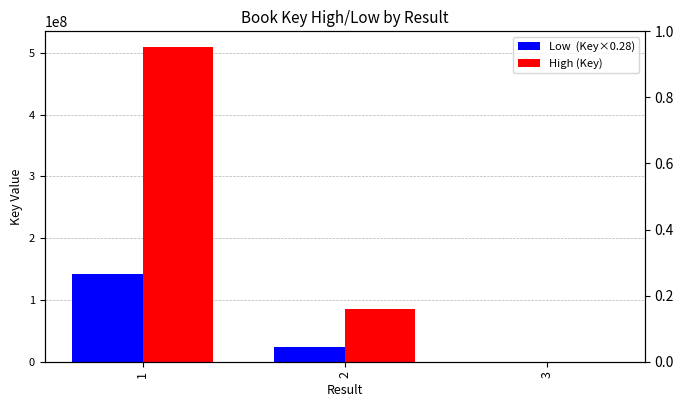

How many distinct data groups are displayed?

2